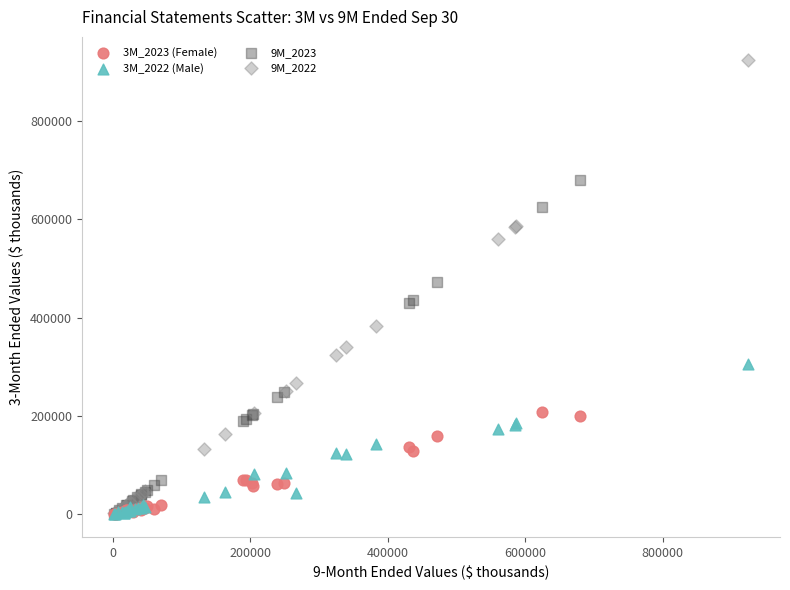

What are all the series names shown in the legend?

3M_2023 (Female), 3M_2022 (Male), 9M_2023, 9M_2022